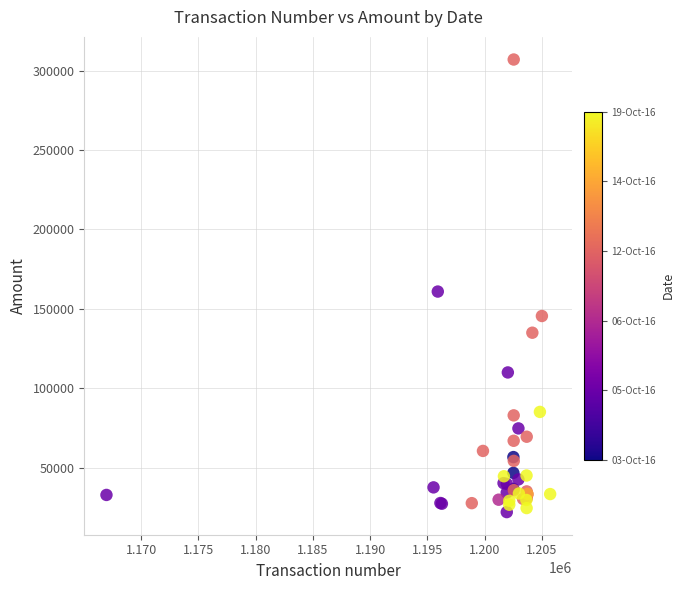

What Y value in the scatter plot is closest to 164555?

160935.4